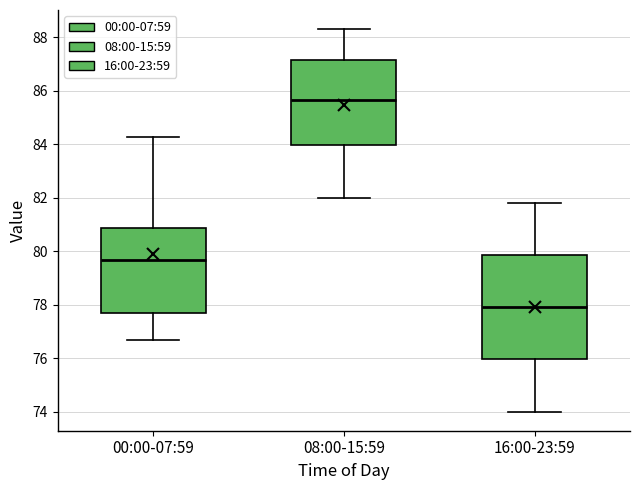

Where does the median line of the box for 00:00-07:59 sit on the y-axis? The values are not printed on the chart, so give them approximately, as read against the axis.

79.6